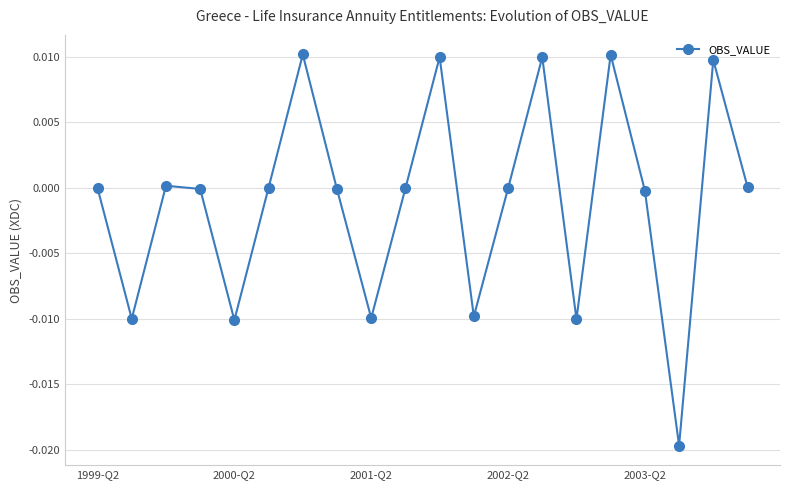

How many interior local valleys (lower than both neighbors) does the data have?

6